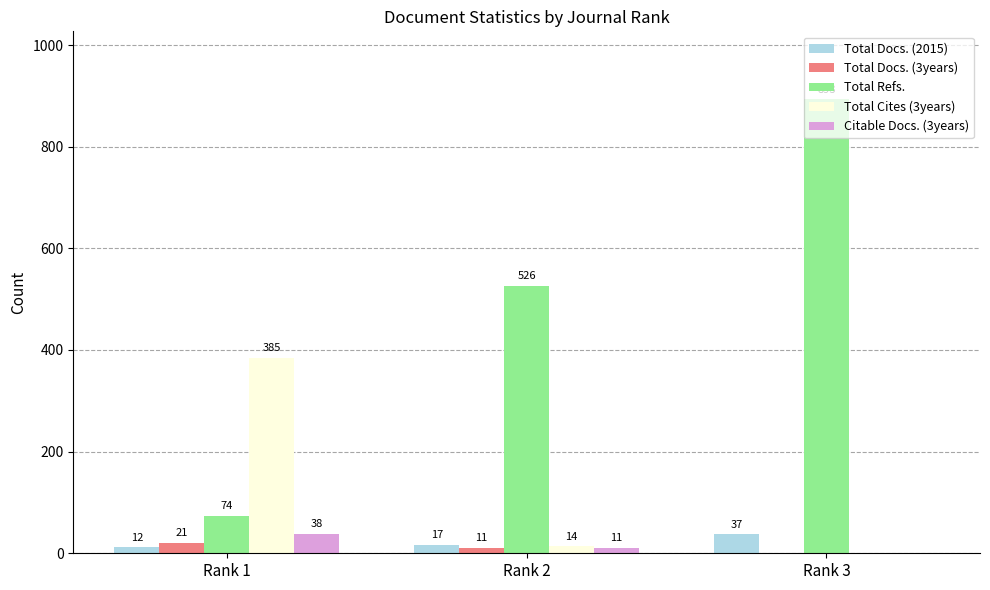

Are the bars horizontal?

No